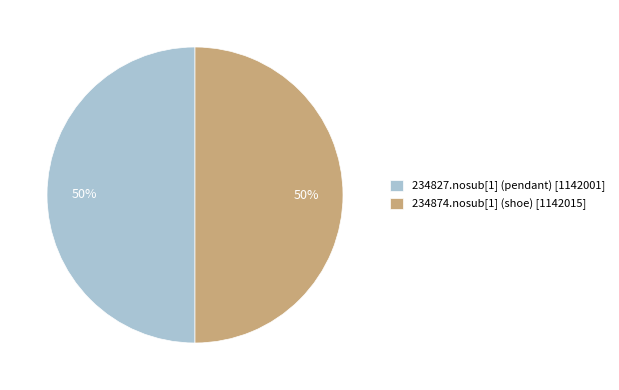

Do 234874.nosub[1] (shoe) [1142015] and 234827.nosub[1] (pendant) [1142001] together represent more than half of the pie?

Yes